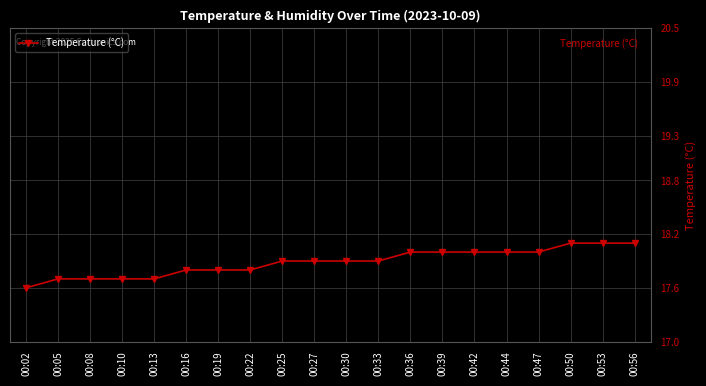

Which category has the lowest value across all series?

00:02